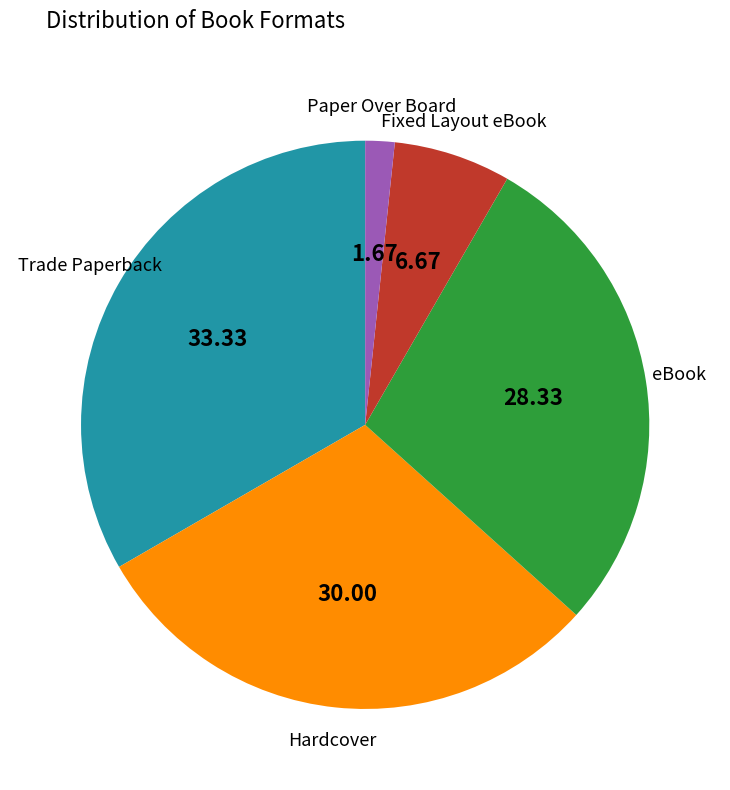

How many segments does this pie chart have?

5